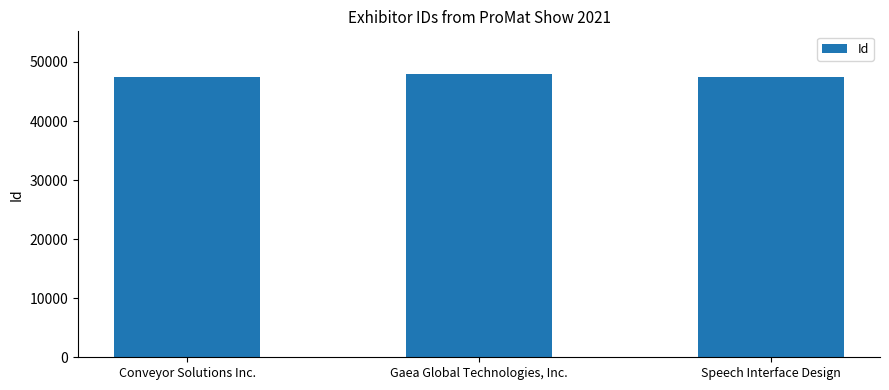

What is the ratio of the value at Conveyor Solutions Inc. to the value at Gaea Global Technologies, Inc.?

1.0